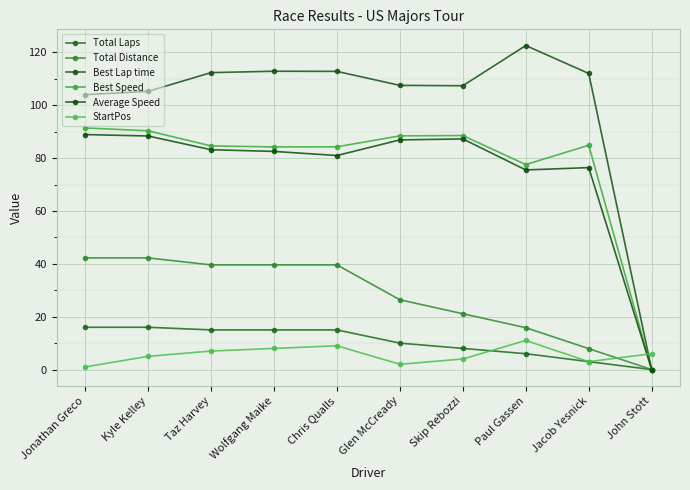

How many positive values does the Average Speed series have?

9